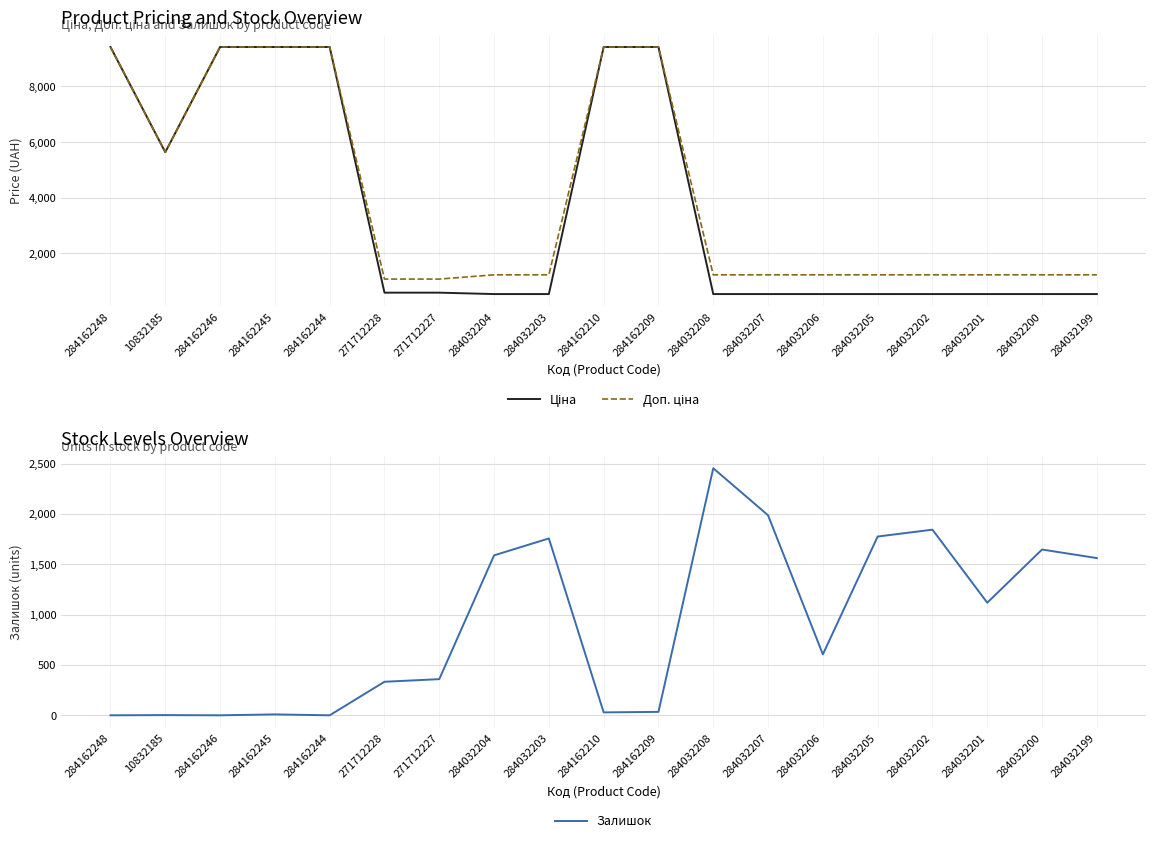

How many distinct data groups are displayed?

3